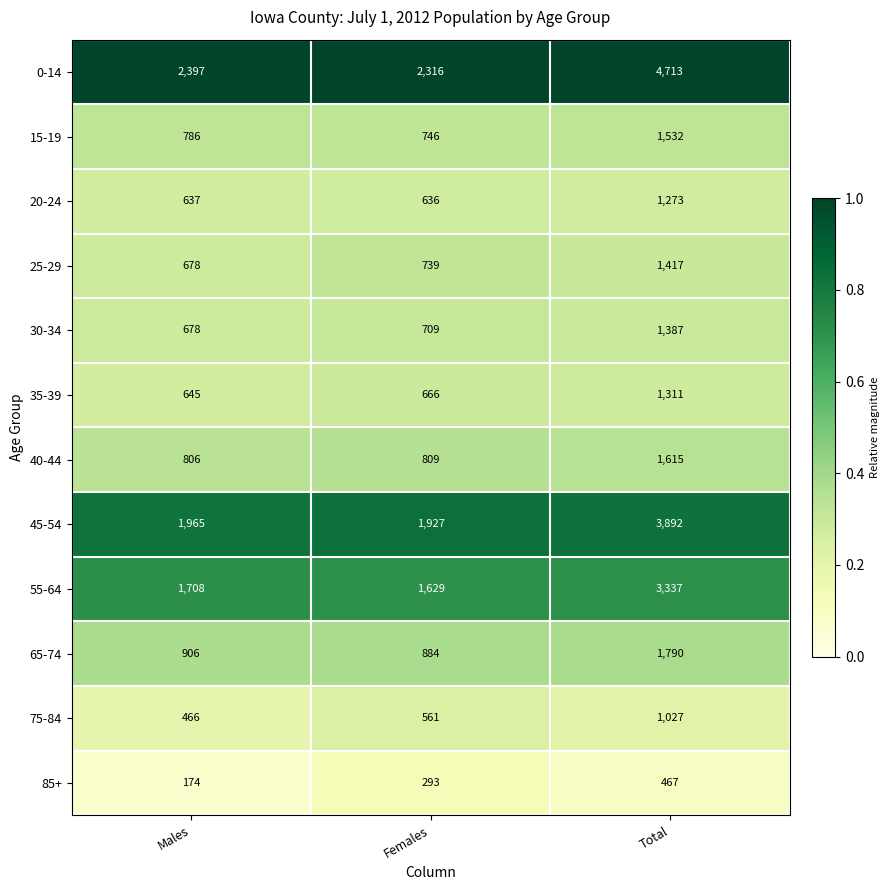

Which series has the largest total across all categories?

0-14